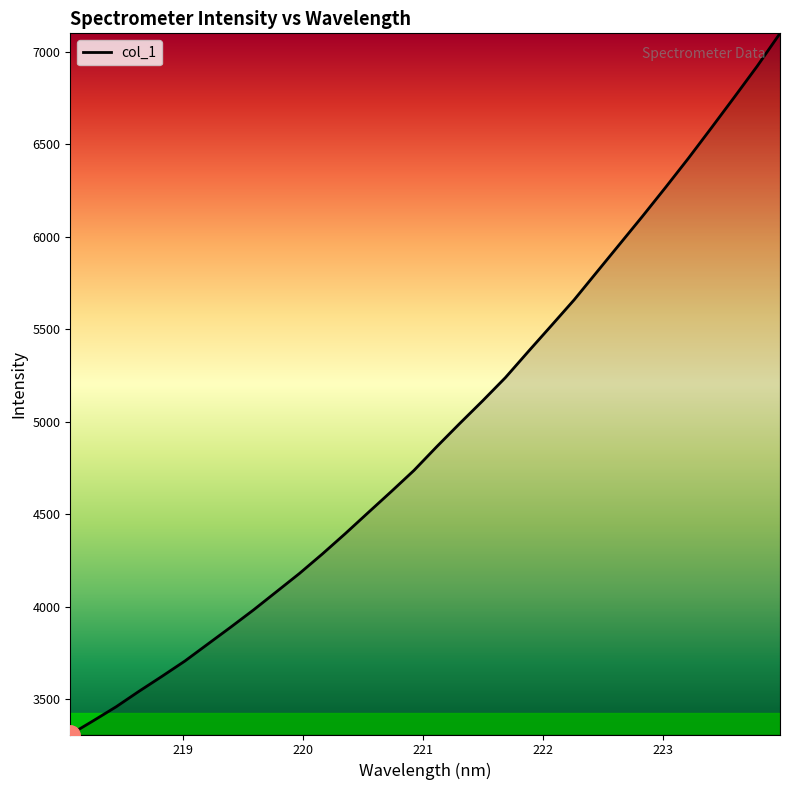

What is the difference between the maximum and minimum values?

3790.6